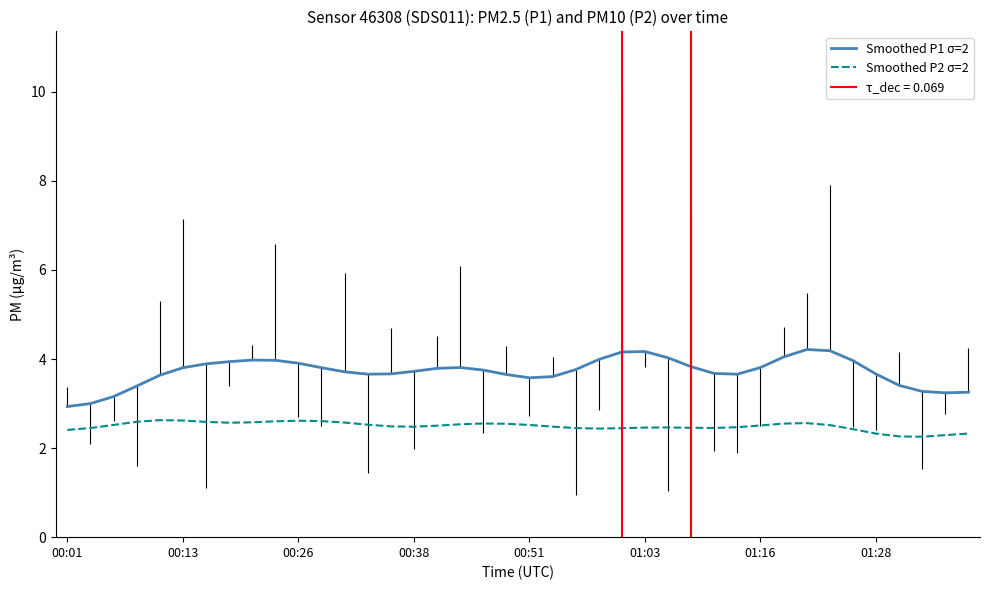

True or false: Smoothed P1 σ=2 has more than 0 points higher than both neighbors.

True